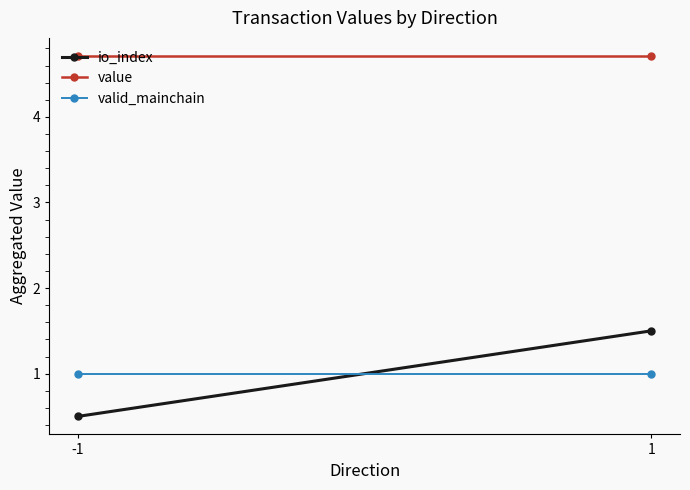

What is the value of the value point at the 1st from the left?

4.7